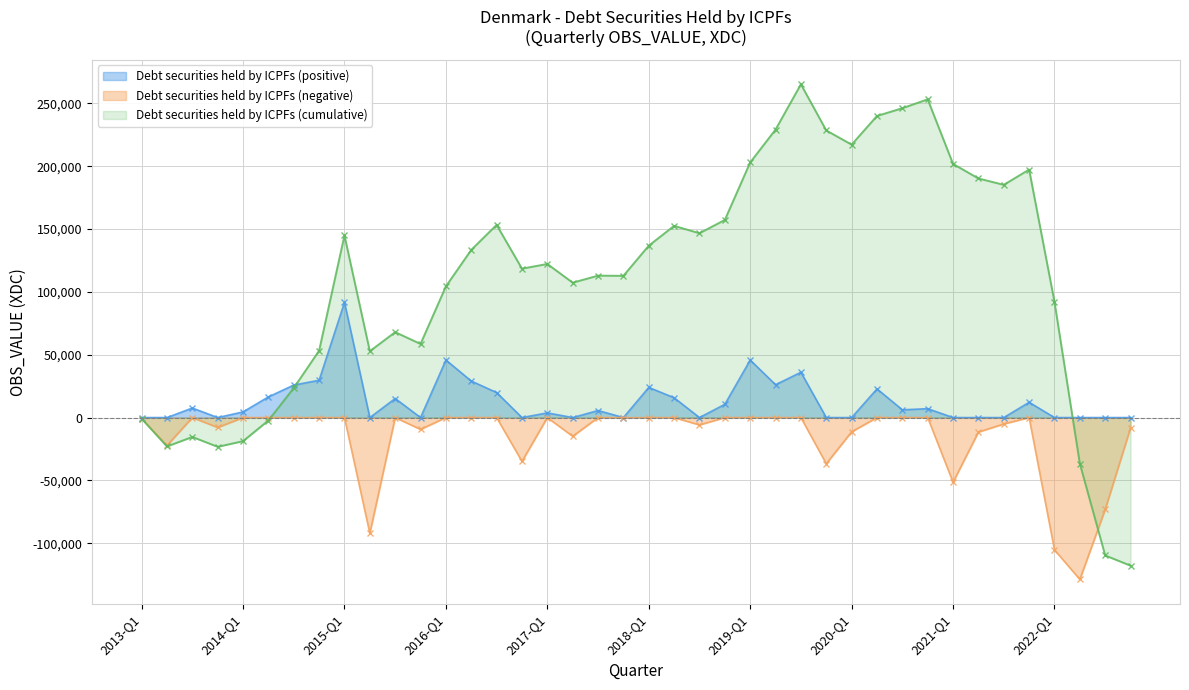

What is the maximum value shown in the chart?

265239